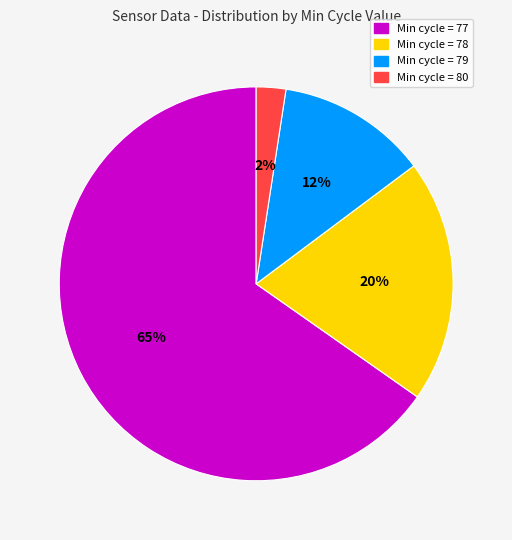

Is there any slice that represents more than half of the pie?

Yes